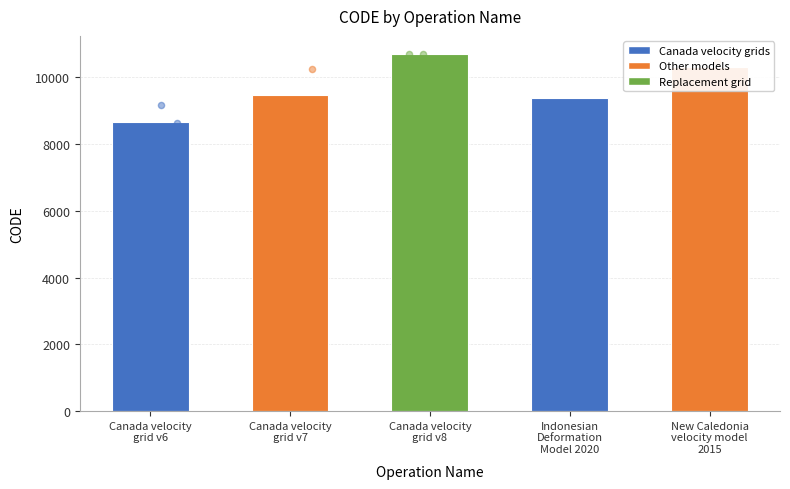

Which has a higher value, Canada velocity
grid v8 or Canada velocity
grid v6?

Canada velocity
grid v8